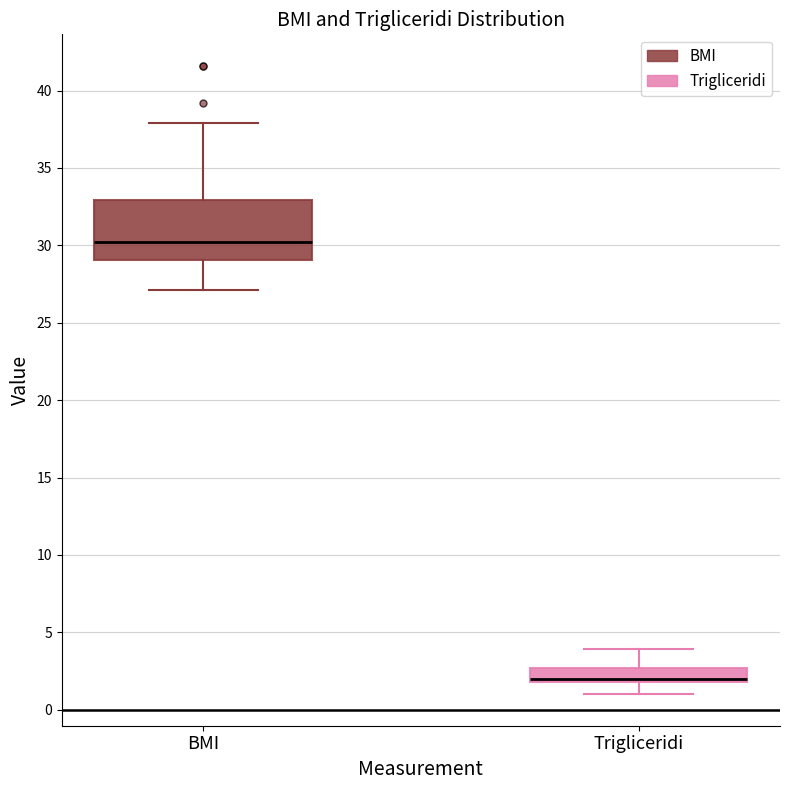

Reading left to right, transcribe this box plot: for each box, give where its median line is, the range the box spans, and where its two whiskers end, as read against the y-axis. The values are not printed on the chart, so give them approximately, as read against the axis.

BMI: median 30.0, box 29.0 to 33.0, whiskers 27.0 to 38.0
Trigliceridi: median 2.0 (just above the box's lower edge), box 2.0 to 2.5, whiskers 1.0 to 4.0